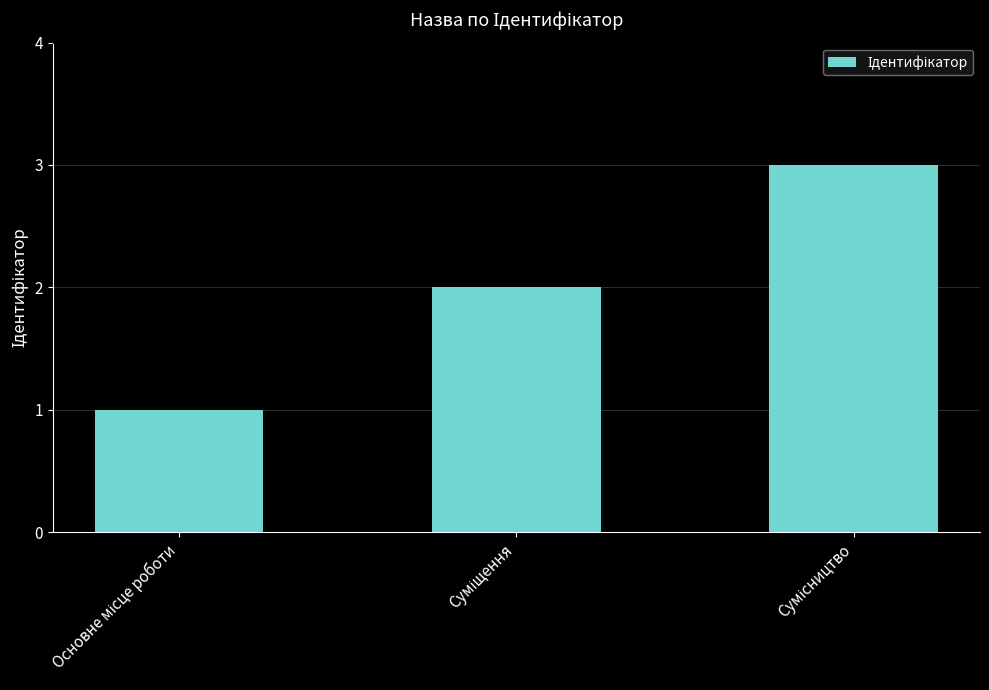

Are the bars horizontal?

No